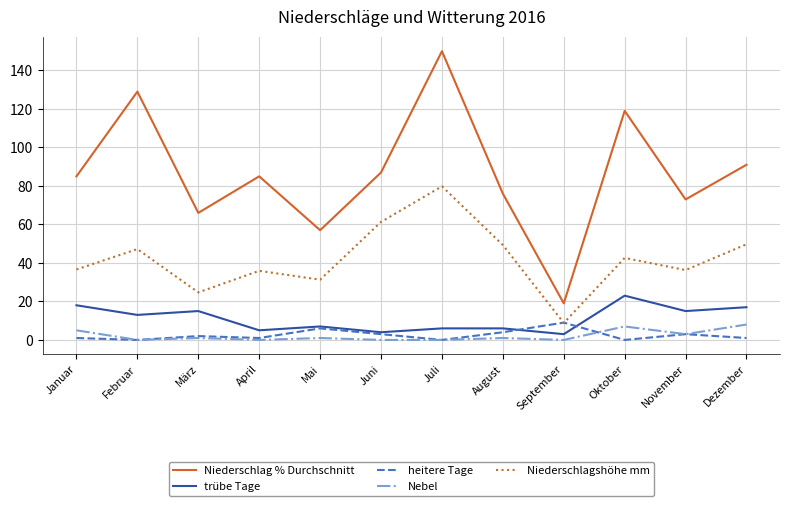

True or false: Niederschlag % Durchschnitt and Nebel cross at least once.

False